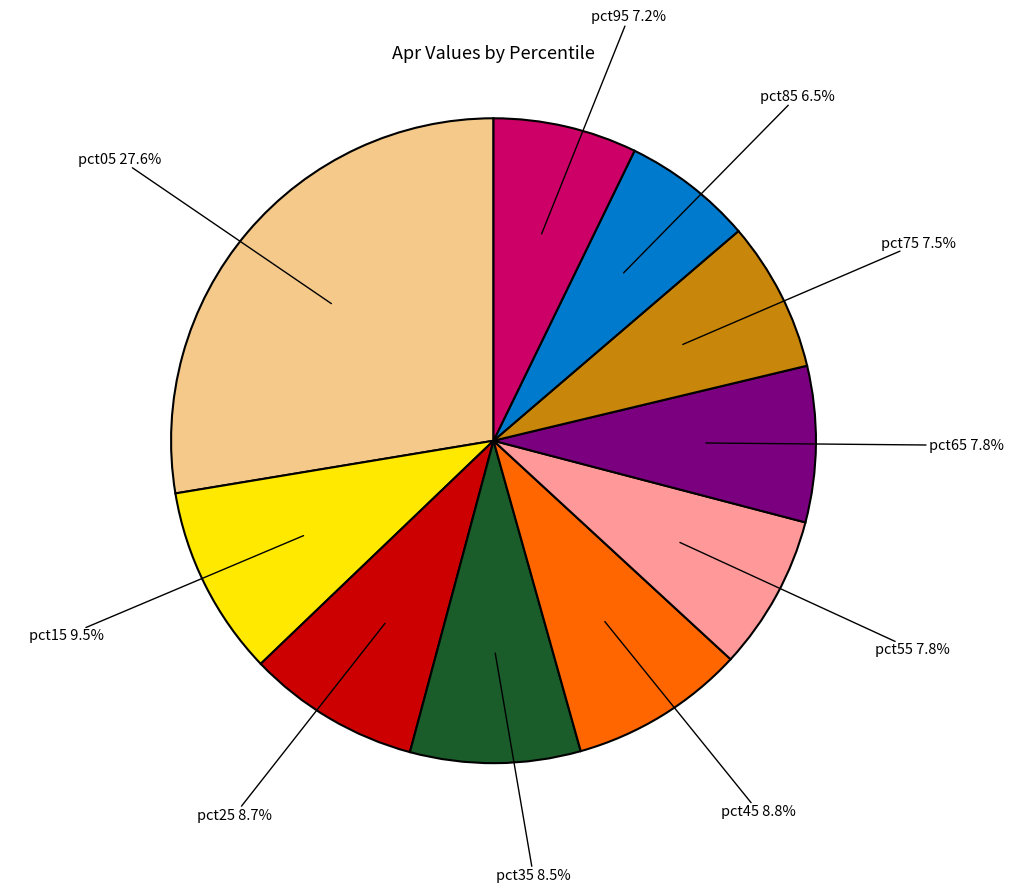

Does any single category account for the majority?

No